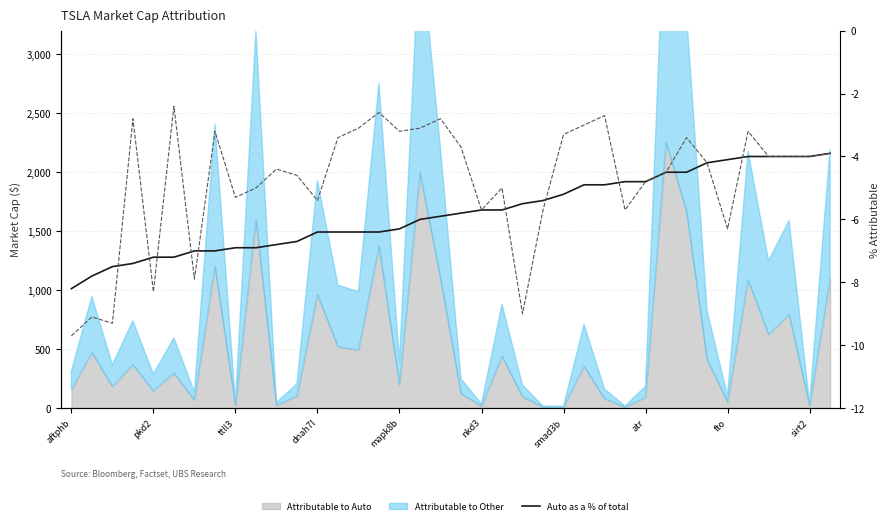

How many values in the Auto as a % of total series exceed -5?

13